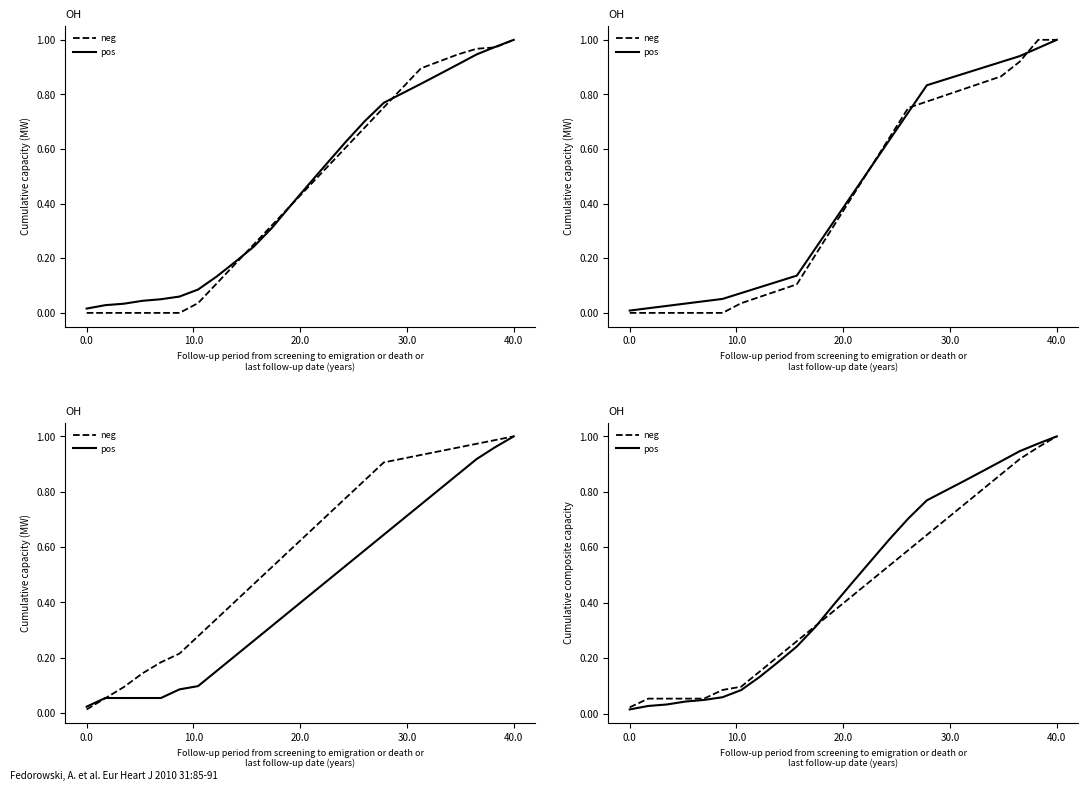

True or false: neg and pos intersect in this chart.

True